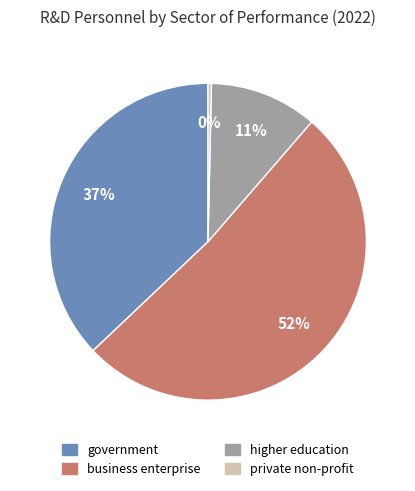

How many segments does this pie chart have?

4